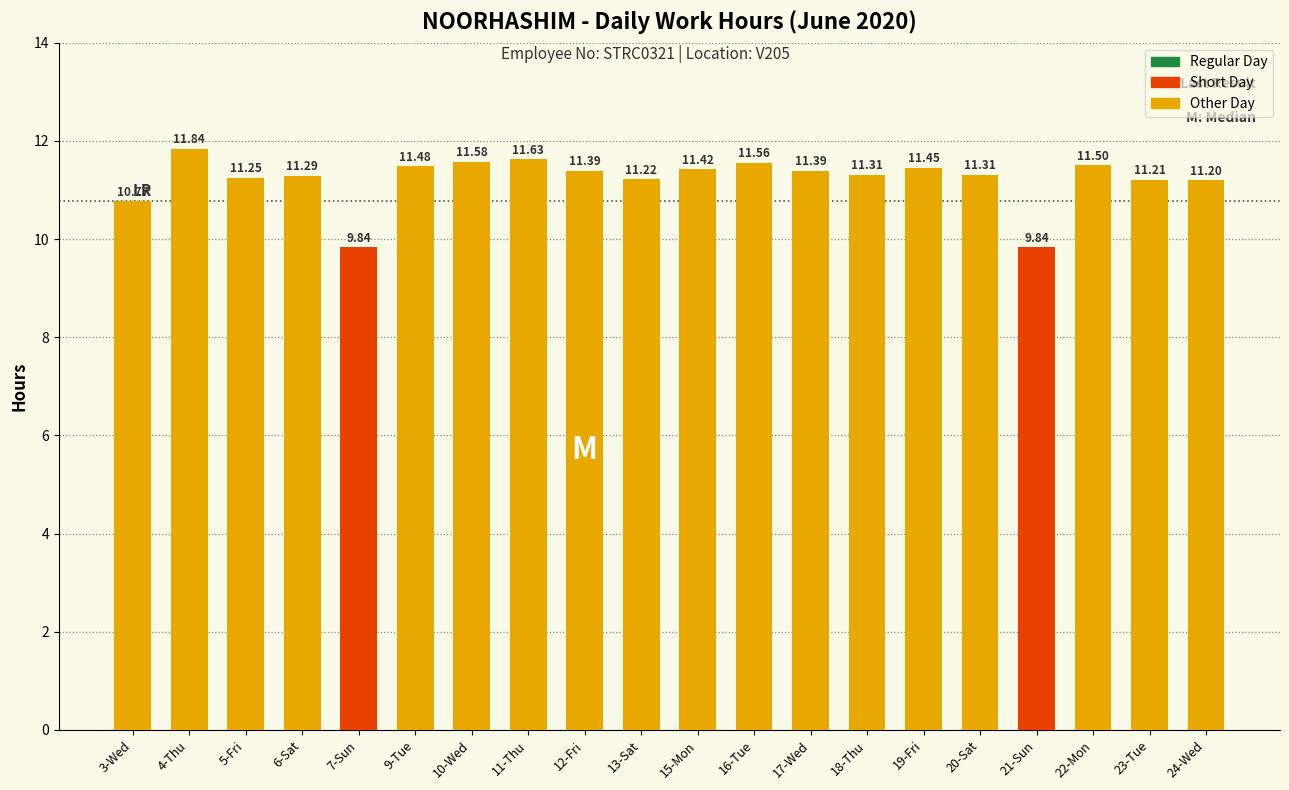

True or false: the data shows 11.3 at 20-Sat.

True